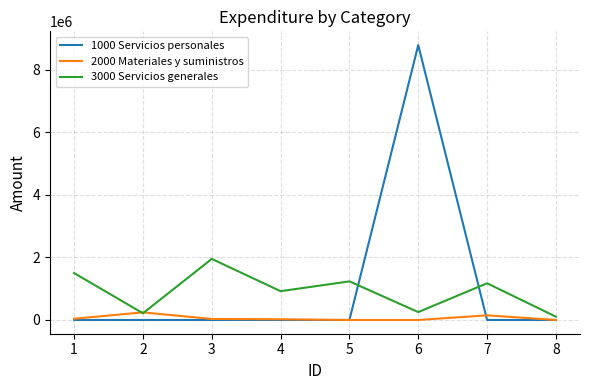

List the series in order of their peak value, lowest first.

2000 Materiales y suministros, 3000 Servicios generales, 1000 Servicios personales